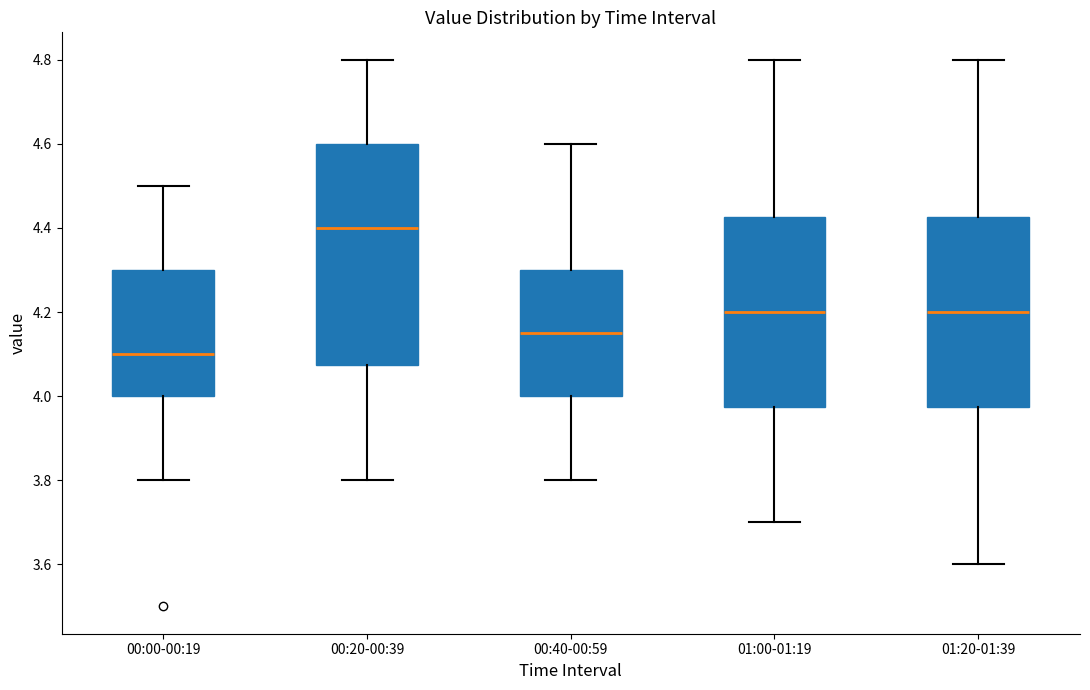

Which box is the tallest, from its lower edge to its upper edge?

00:20-00:39